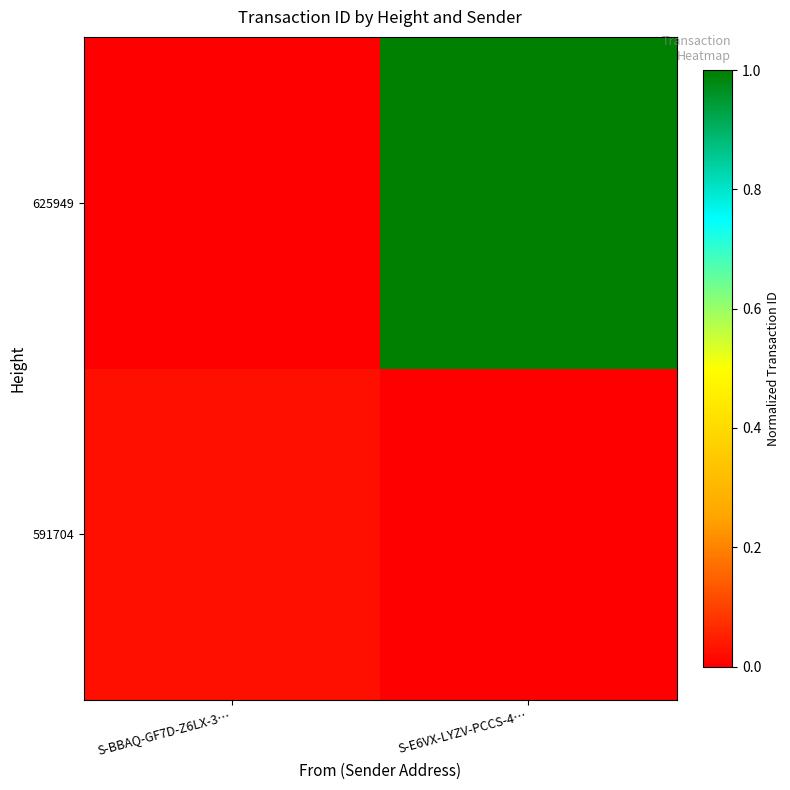

At which category is the sum across all series the highest?

S-E6VX-LYZV-PCCS-4…